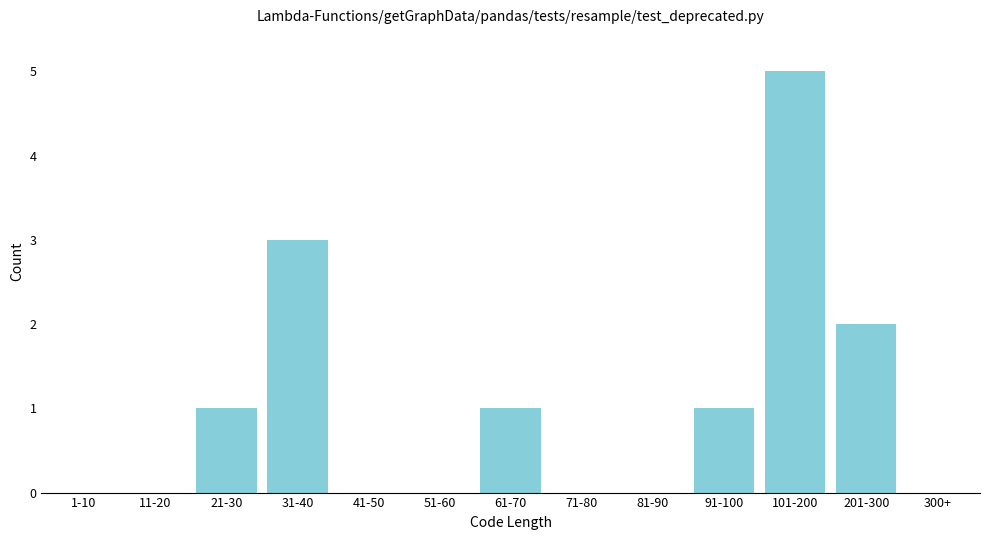

Reading left to right, extract all data points from this chart.

1-10=0	11-20=0	21-30=1	31-40=3	41-50=0	51-60=0	61-70=1	71-80=0	81-90=0	91-100=1	101-200=5	201-300=2	300+=0